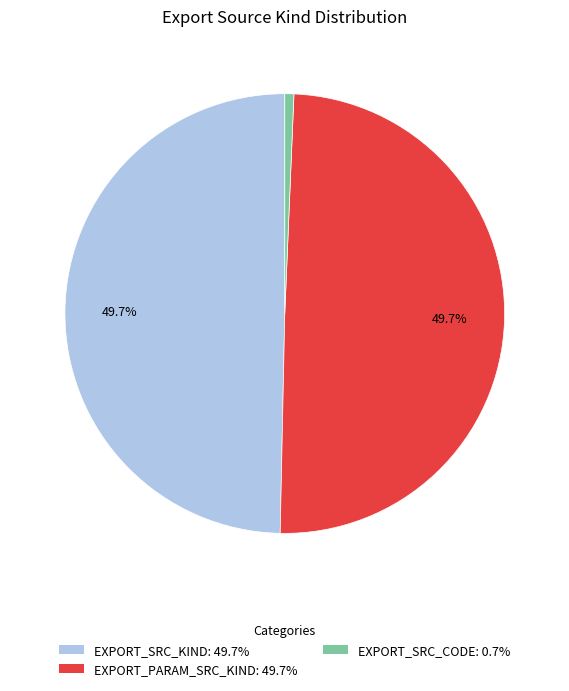

The EXPORT_PARAM_SRC_KIND slice represents 50% of the pie. True or false?

True